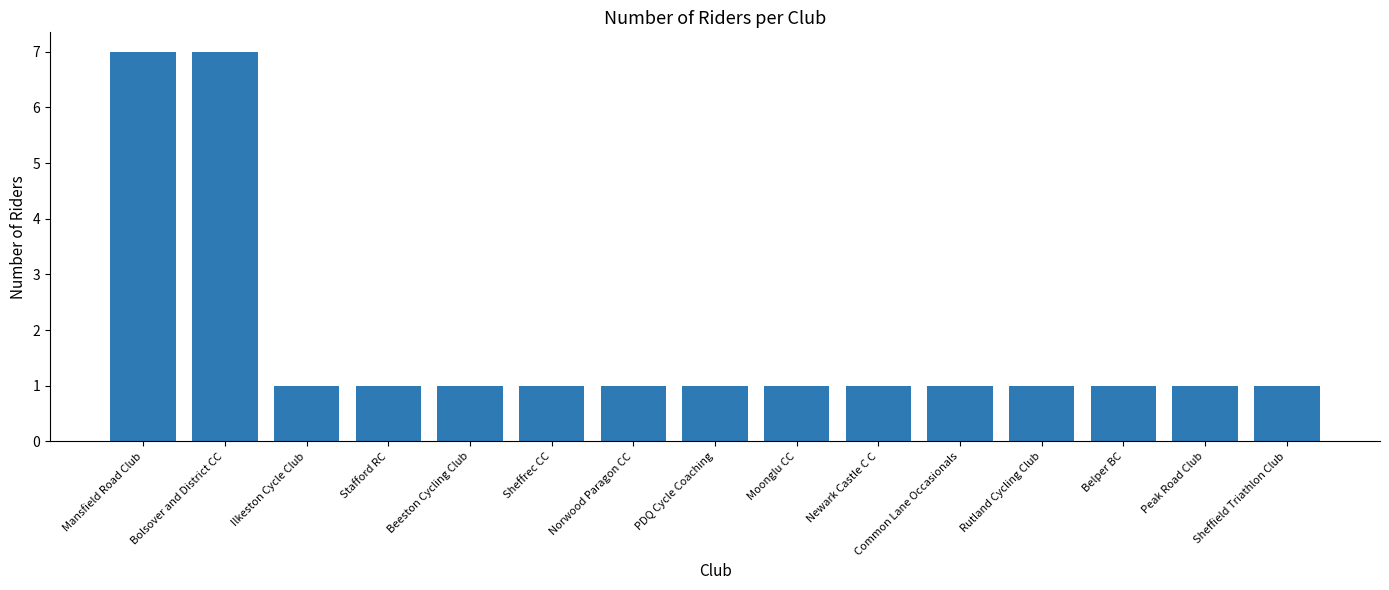

Reading right to left, extract all data points from this chart.

1	1	1	1	1	1	1	1	1	1	1	1	1	7	7